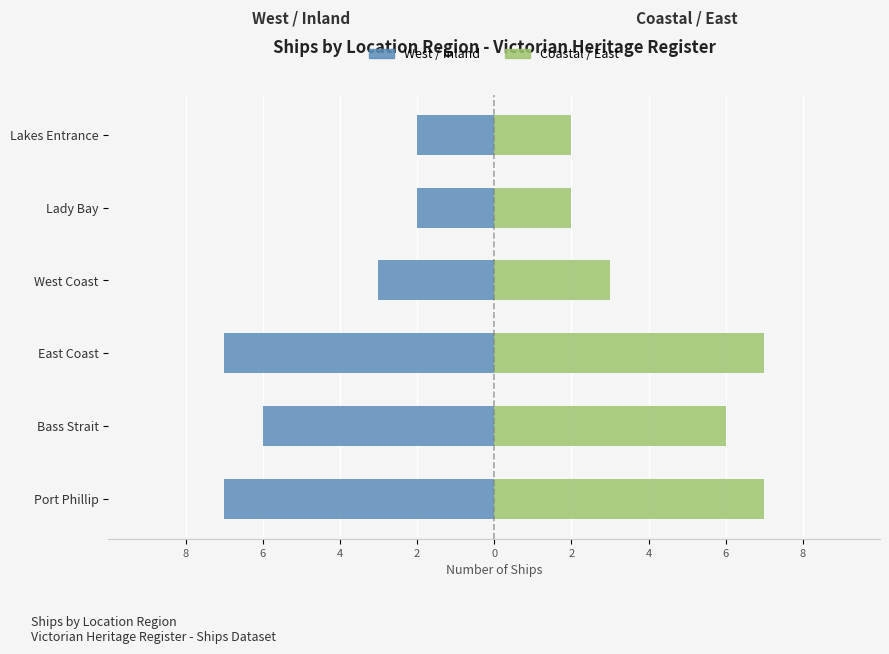

How many bars are there in total?

12